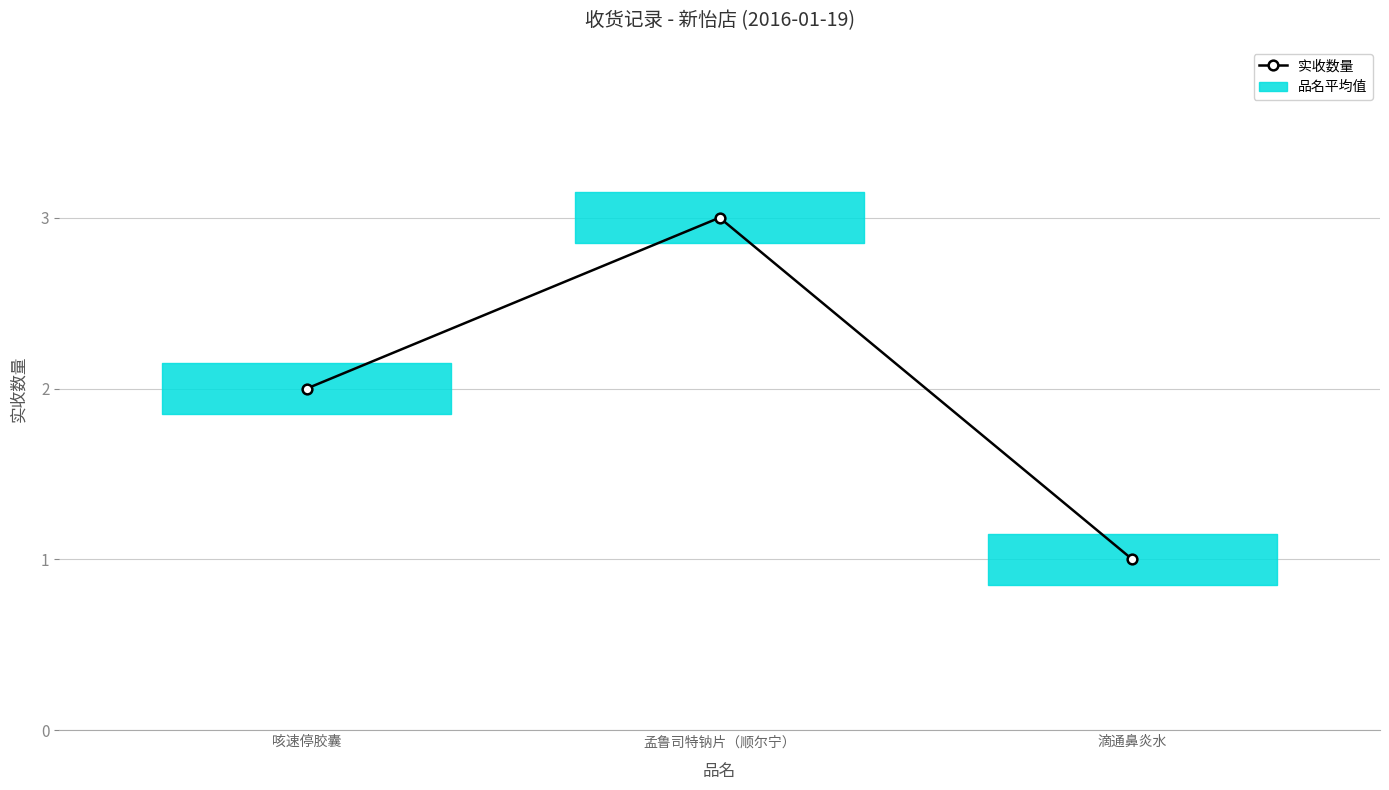

What is the sum of all values?

6